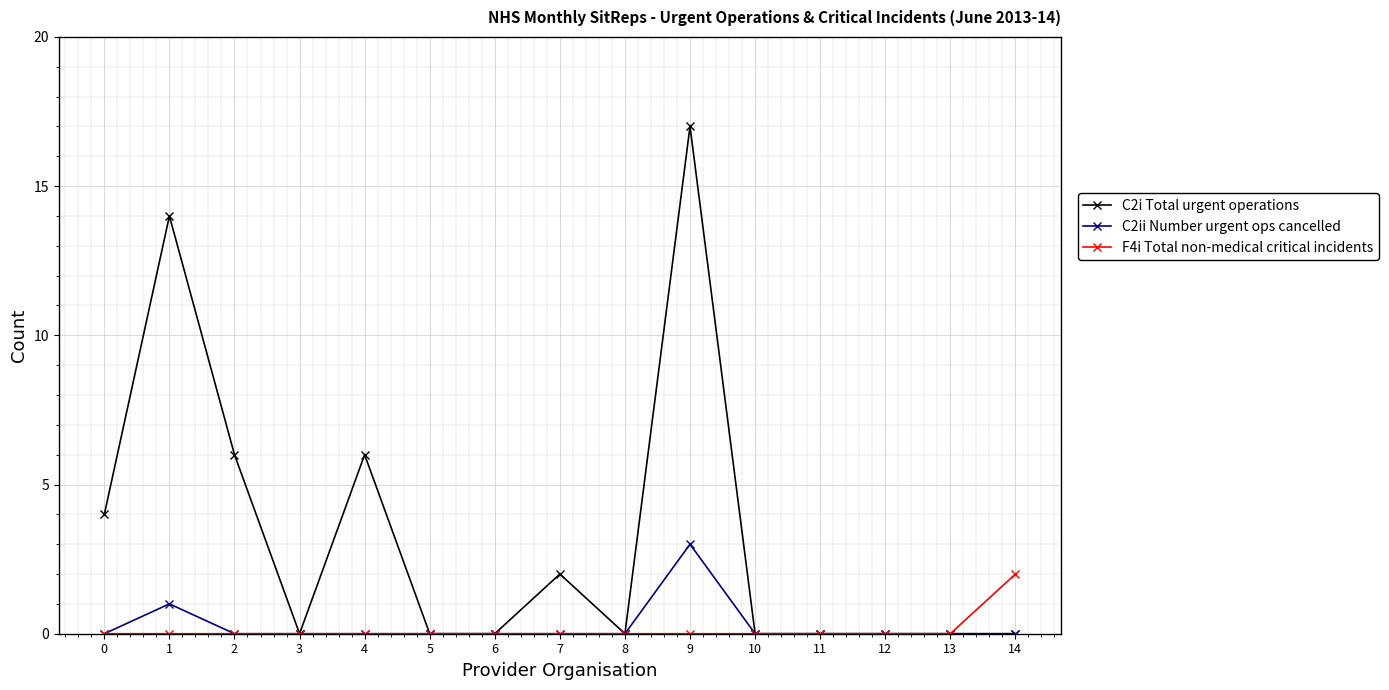

Between 10 and 14, which series saw the biggest shift?

F4i Total non-medical critical incidents